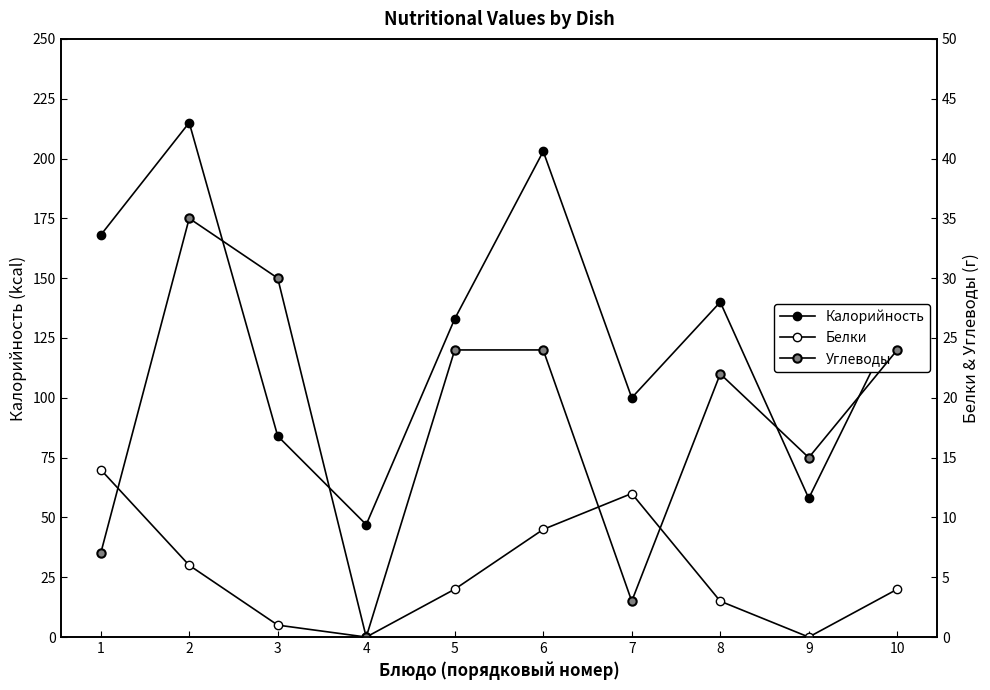

At how many categories does at least one series exceed 95?

7